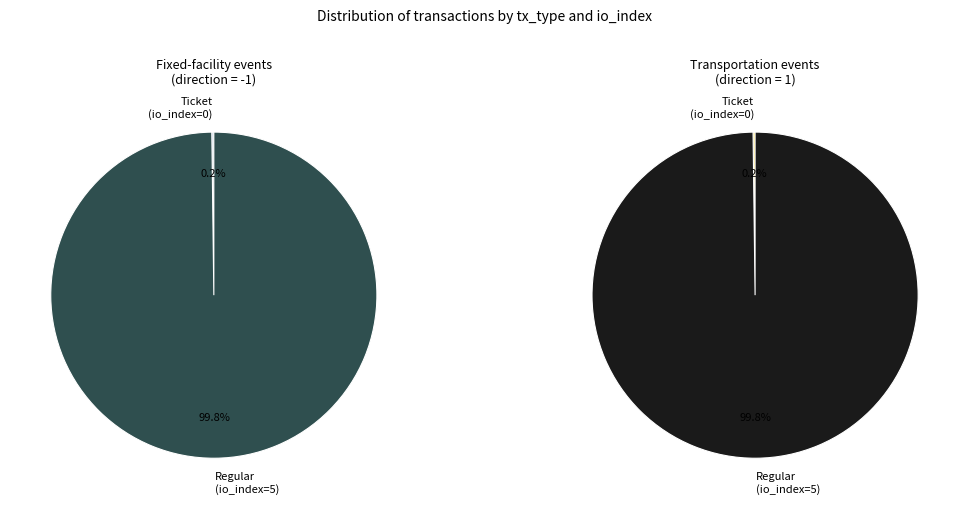

To the nearest percent, what is the average slice percentage?

50%